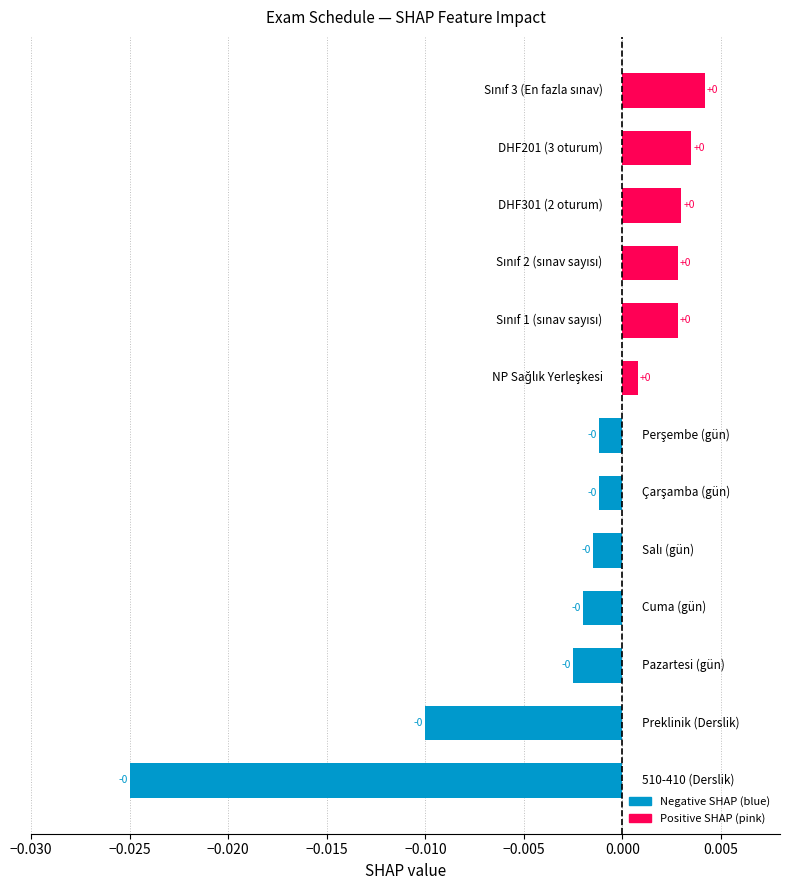

Are the bars grouped side by side (vs. stacked)?

No